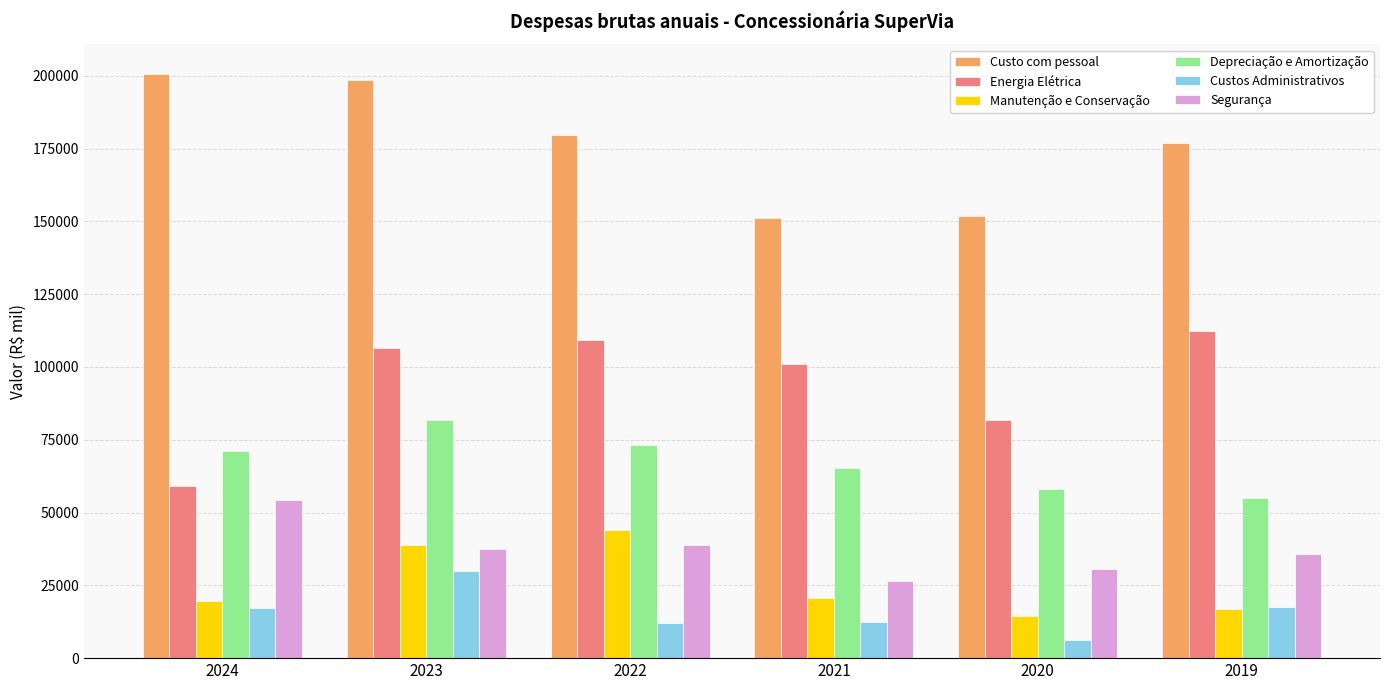

At which label does Custo com pessoal reach its peak?

2024